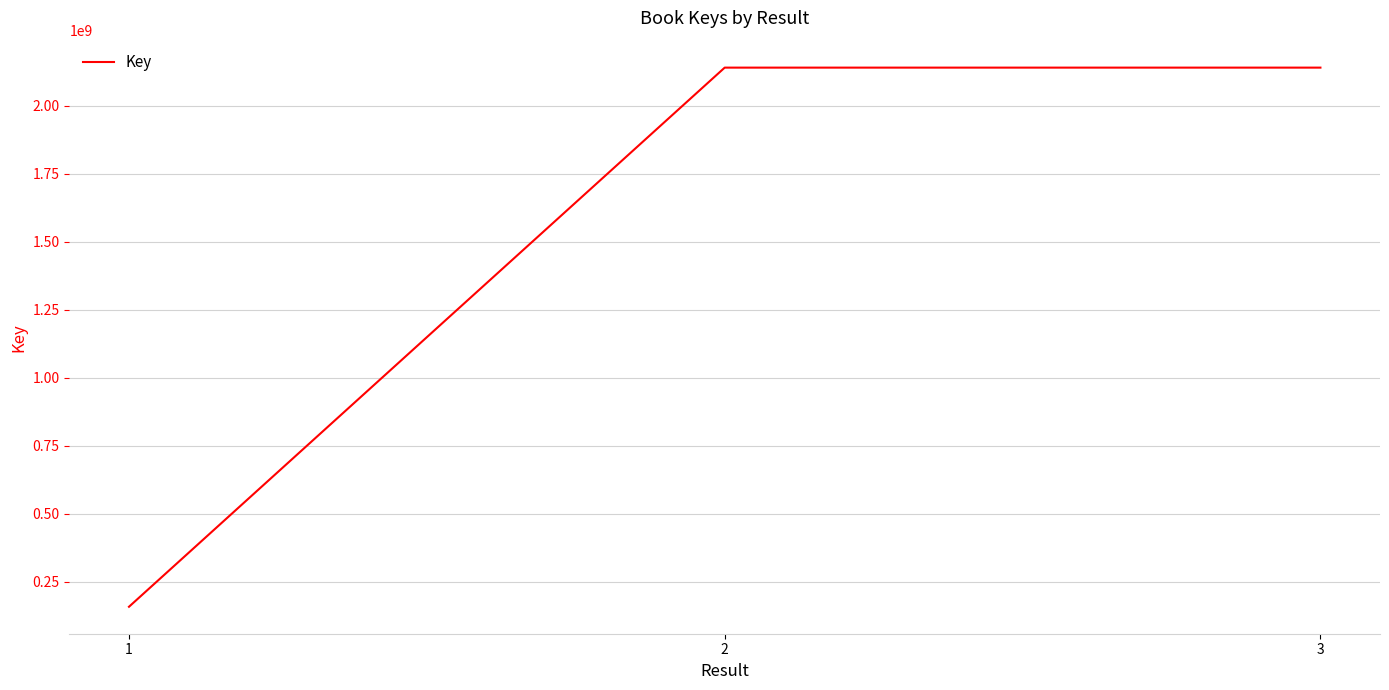

Approximately how many times larger is the value at 3 compared to 2?

1.0